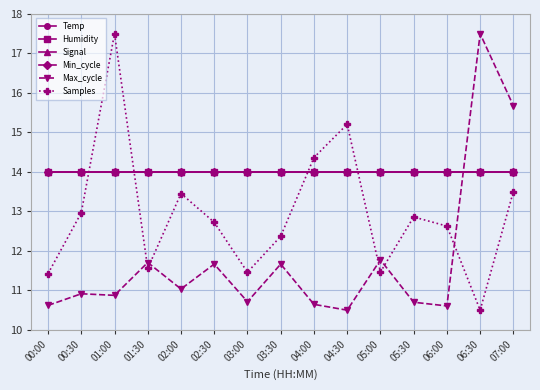

After their last crossing, which series has the higher values: Signal or Max_cycle?

Max_cycle